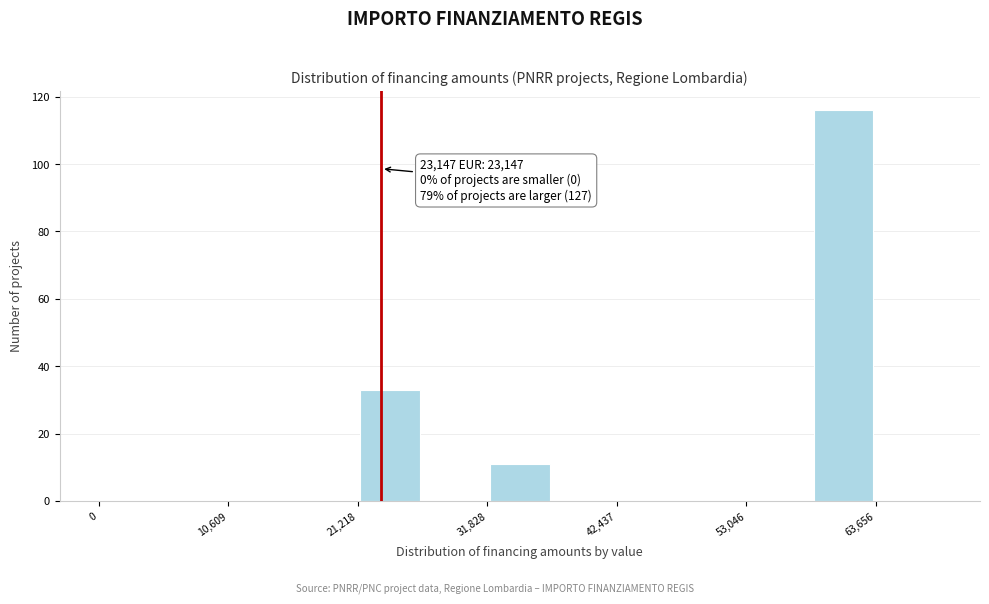

Around what value on the x-axis is the tallest bar? Give the approximate position of its centre, as read against the axis.

62000